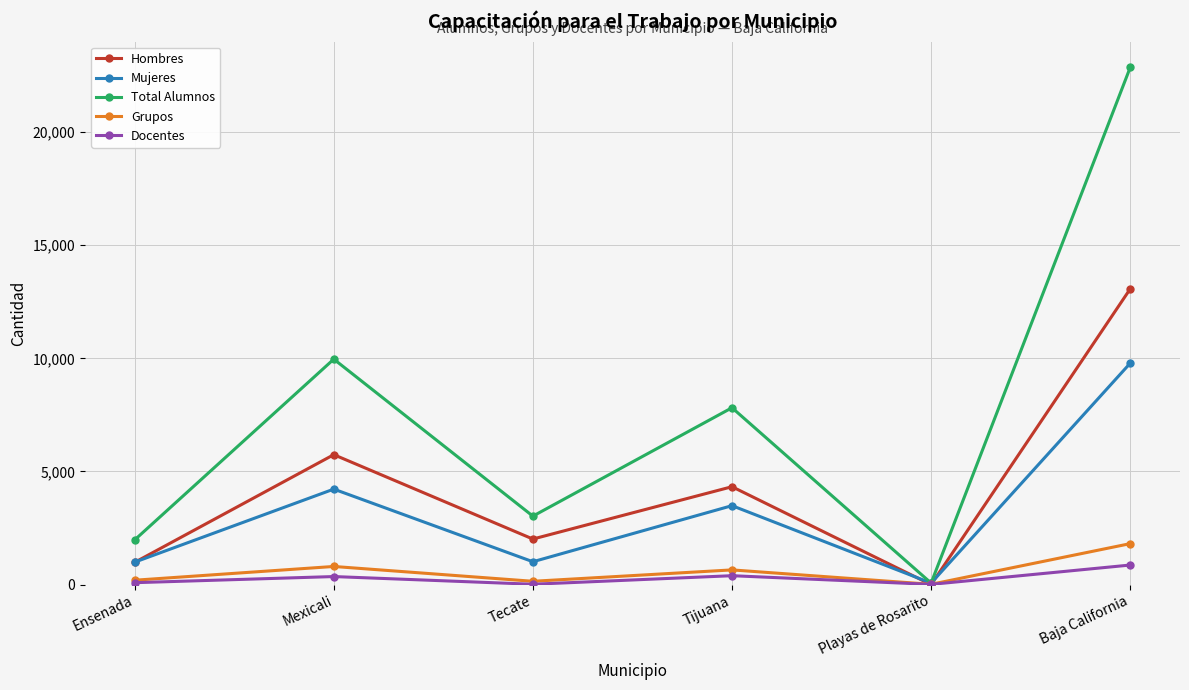

True or false: Hombres has a value of 1427 at Mexicali.

False